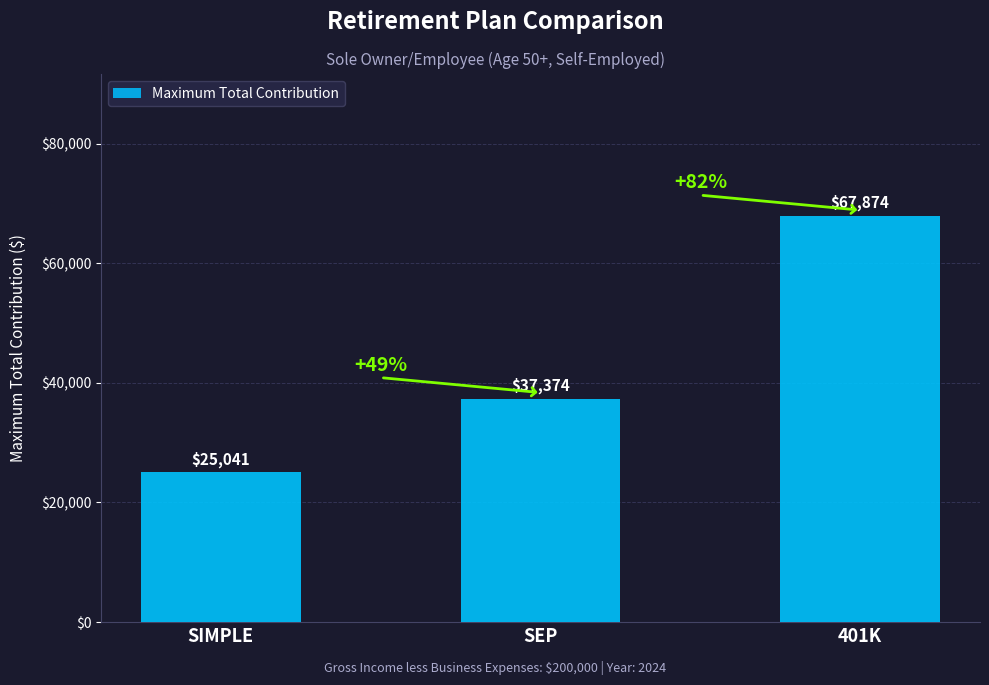

True or false: the data shows 67873.7 at 401K.

True